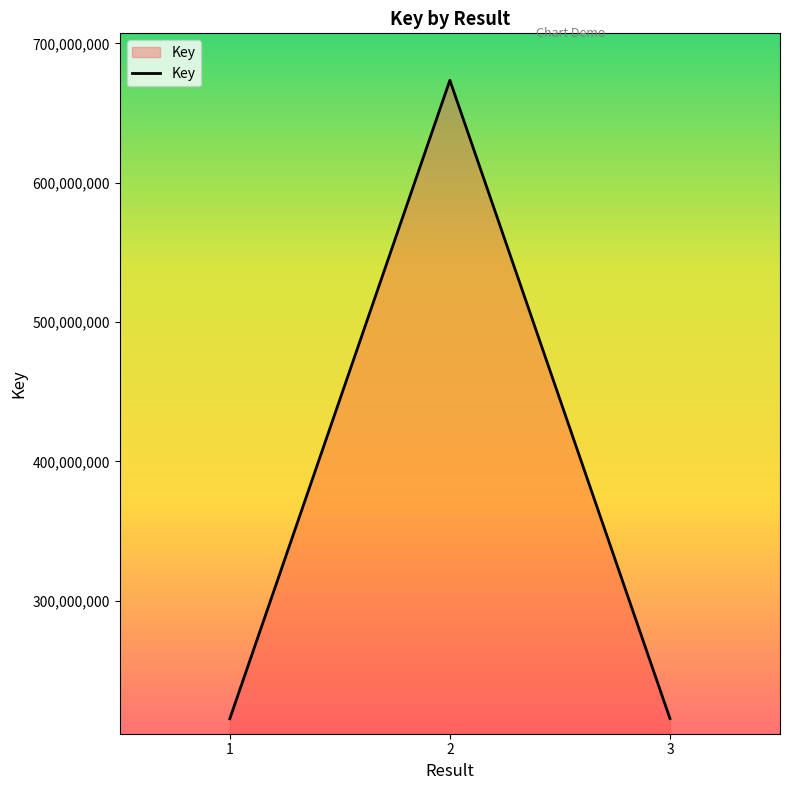

What is the change in value from 1 to 2?

+458428325